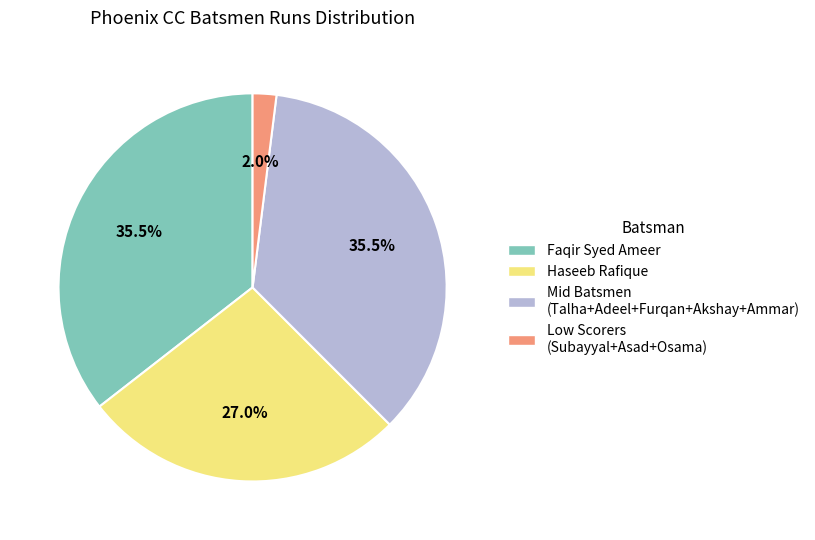

Does any single category account for the majority?

No